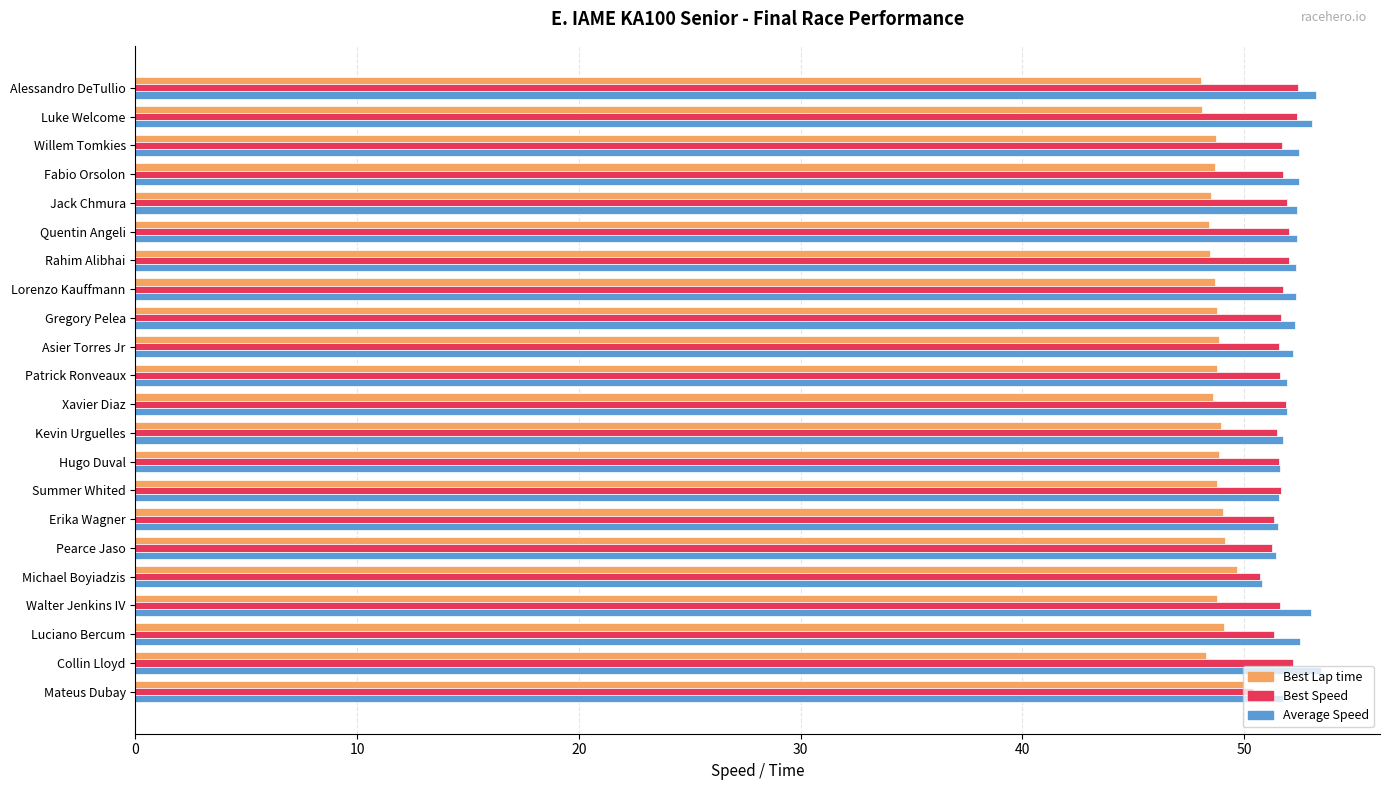

Is it true that Best Lap time equals 69.8 at Fabio Orsolon?

False